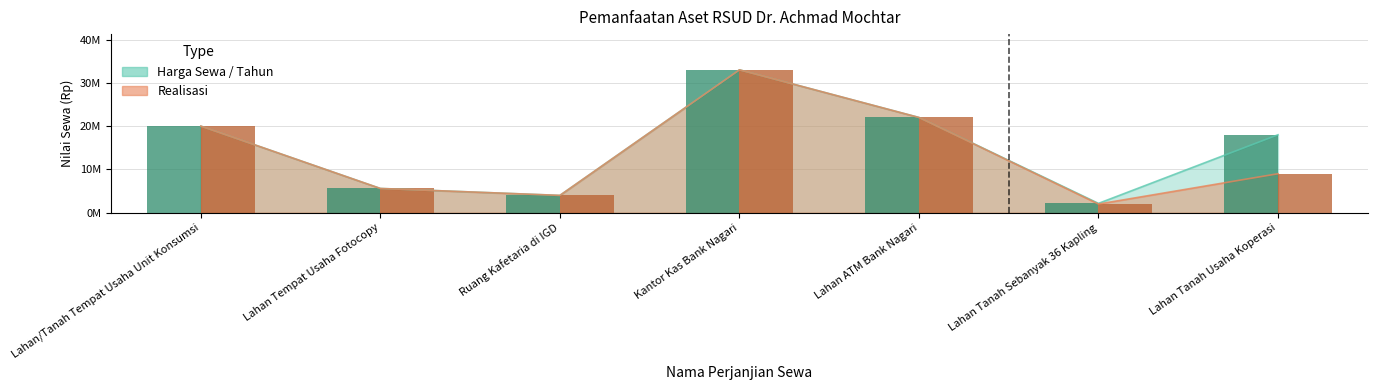

What is the maximum value for Realisasi?

33000000